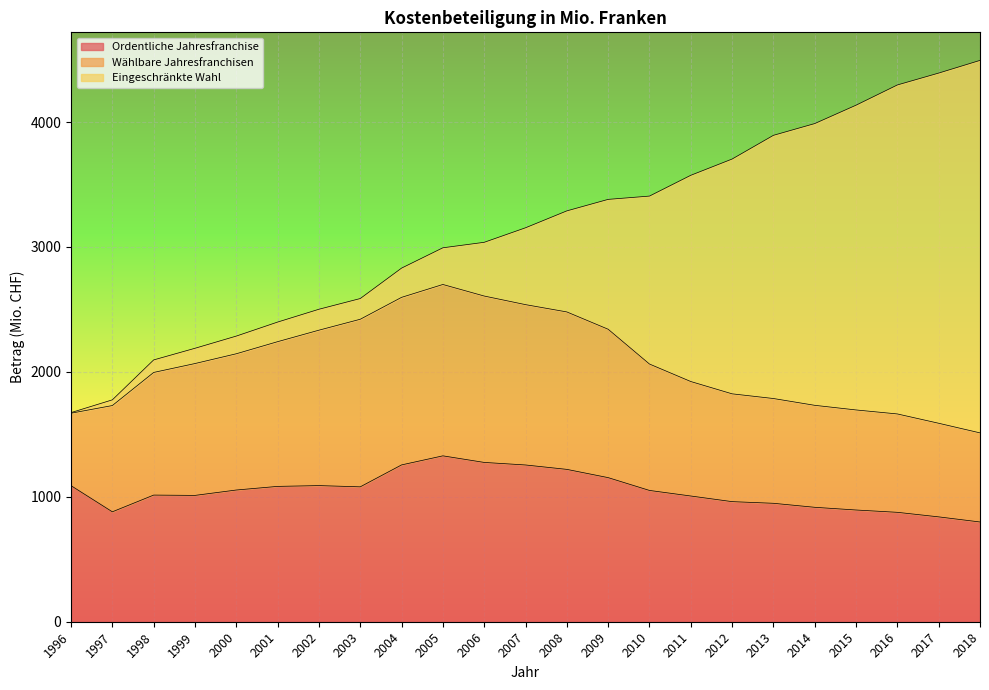

List the series in order of their peak value, lowest first.

Ordentliche Jahresfranchise, Wählbare Jahresfranchisen, Eingeschränkte Wahl